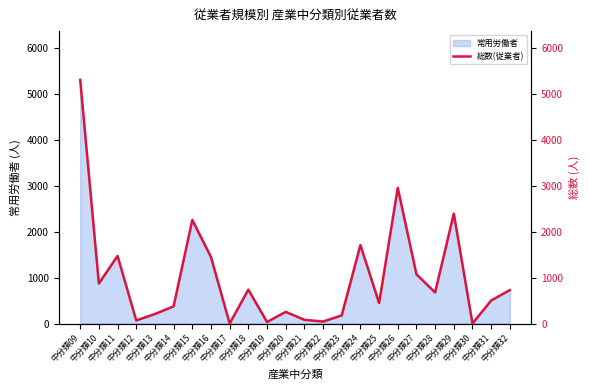

List the labels in order of value, smallest first.

中分類17, 中分類30, 中分類19, 中分類22, 中分類12, 中分類21, 中分類23, 中分類13, 中分類20, 中分類14, 中分類25, 中分類31, 中分類28, 中分類32, 中分類18, 中分類10, 中分類27, 中分類16, 中分類11, 中分類24, 中分類15, 中分類29, 中分類26, 中分類09